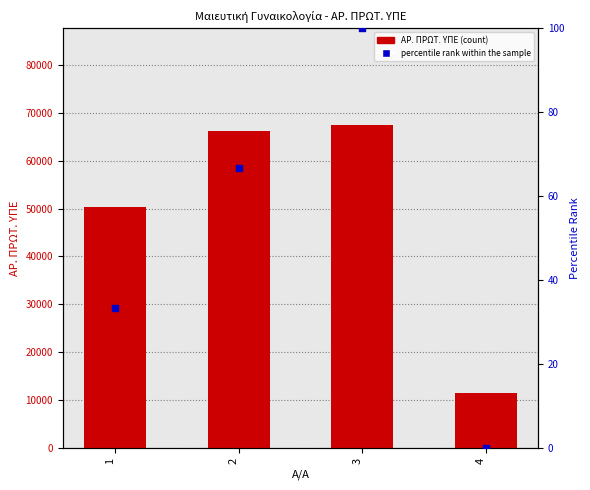

Which series has the largest total across all categories?

ΑΡ. ΠΡΩΤ. ΥΠΕ